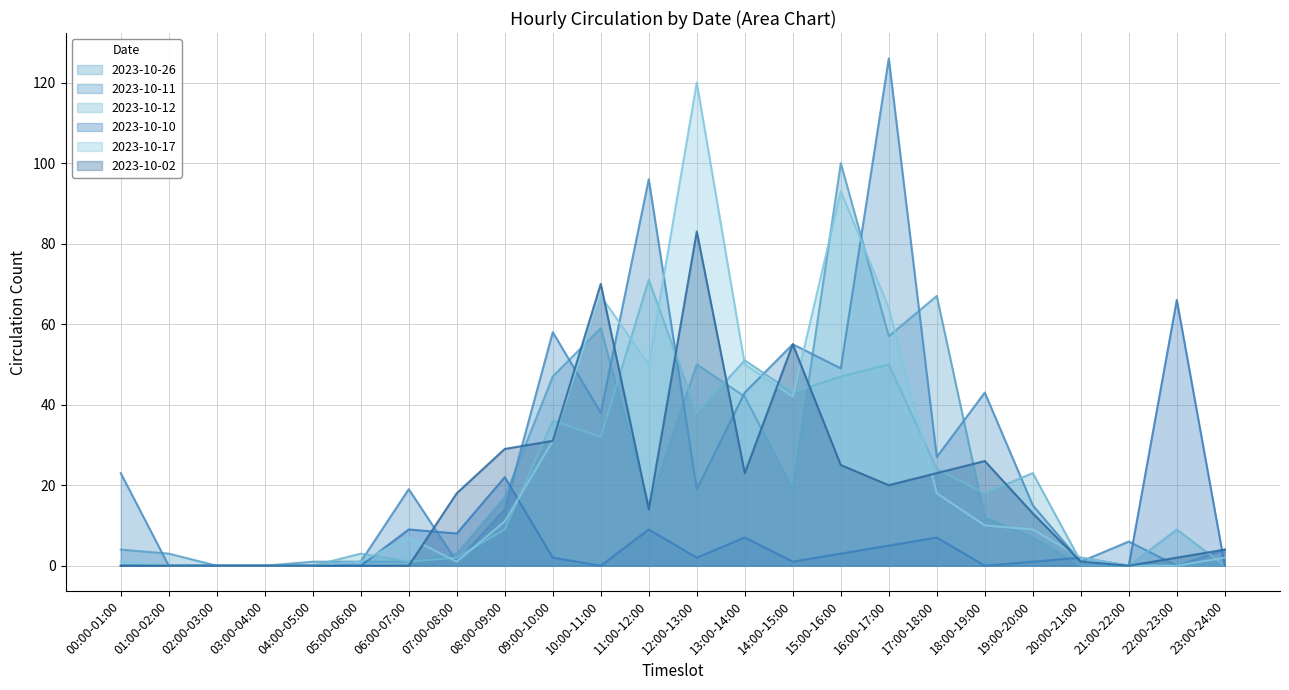

What position from the left is 20:00-21:00?

21